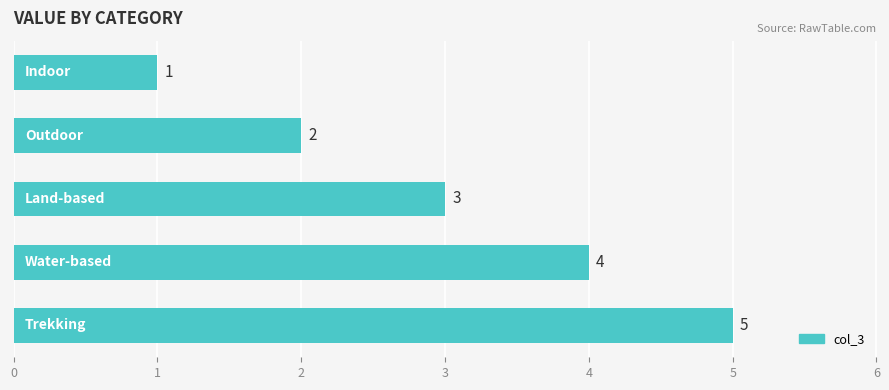

What is the smallest value displayed?

1